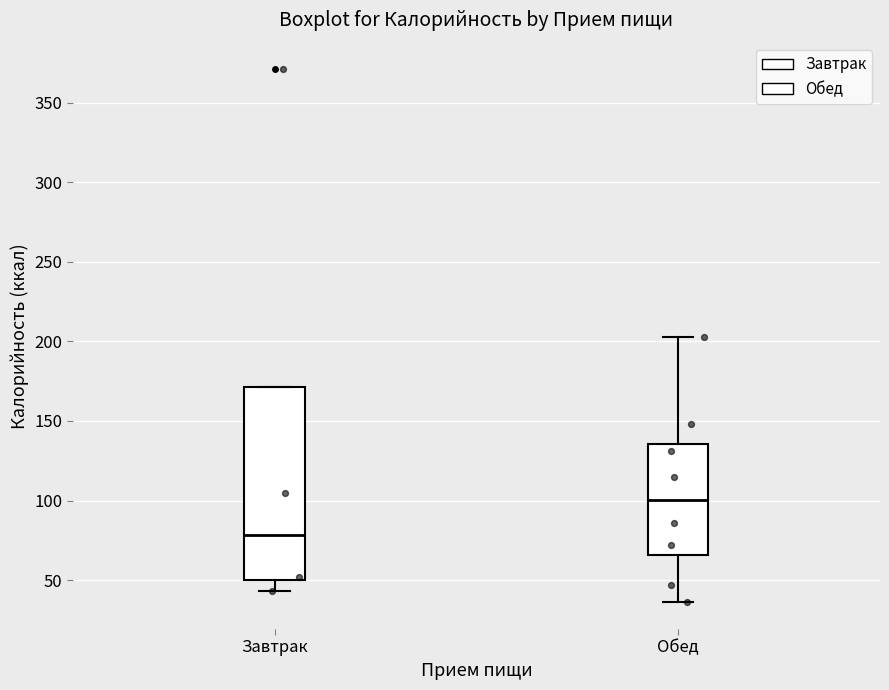

Reading left to right, read every box against the y-axis: the position of its median line, the range the box covers, and the ends of its whiskers. The values are not printed on the chart, so give them approximately, as read against the axis.

Завтрак: median 80, box 50 to 170, whiskers 45 to 170
Обед: median 100, box 65 to 135, whiskers 35 to 205